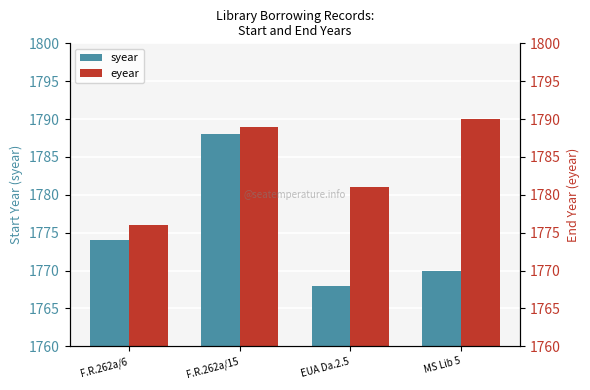

What is the smallest value displayed?

1768